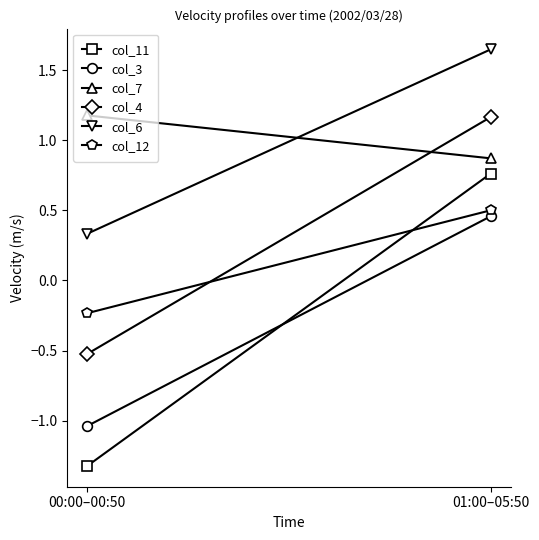

At 00:00–00:50, list the series in order from largest to smallest.

col_7, col_6, col_12, col_4, col_3, col_11